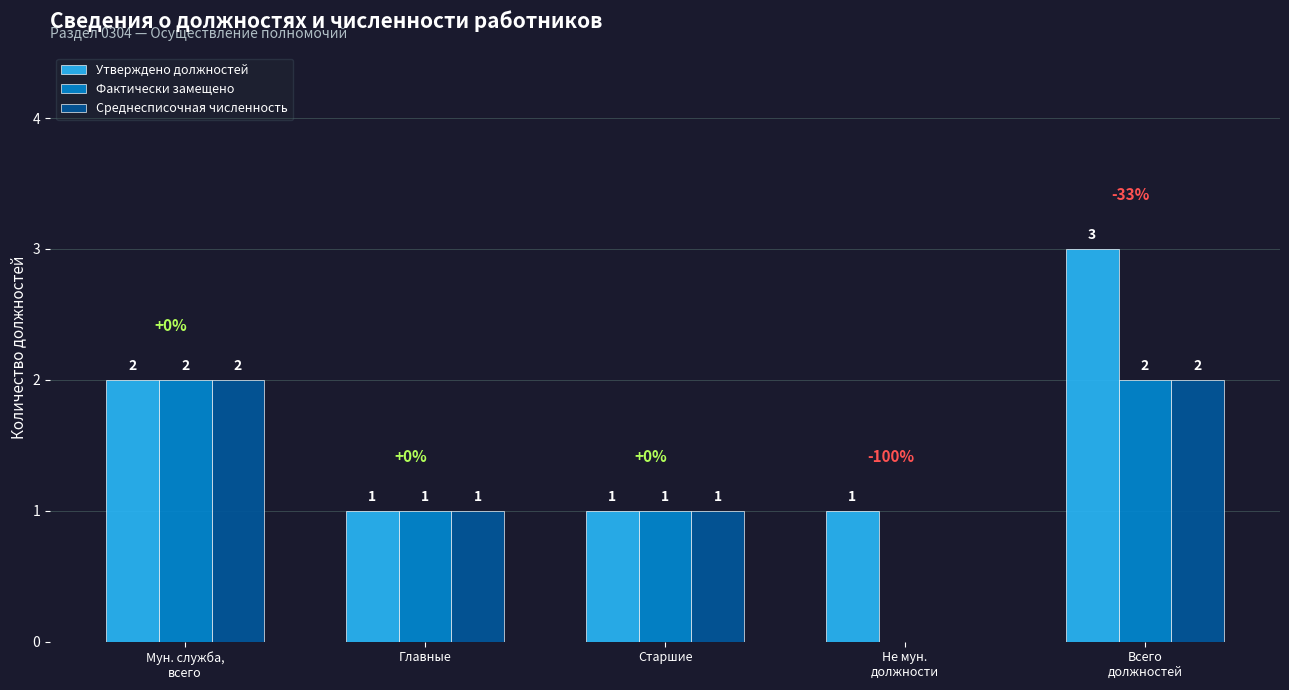

What is the greatest value displayed?

3